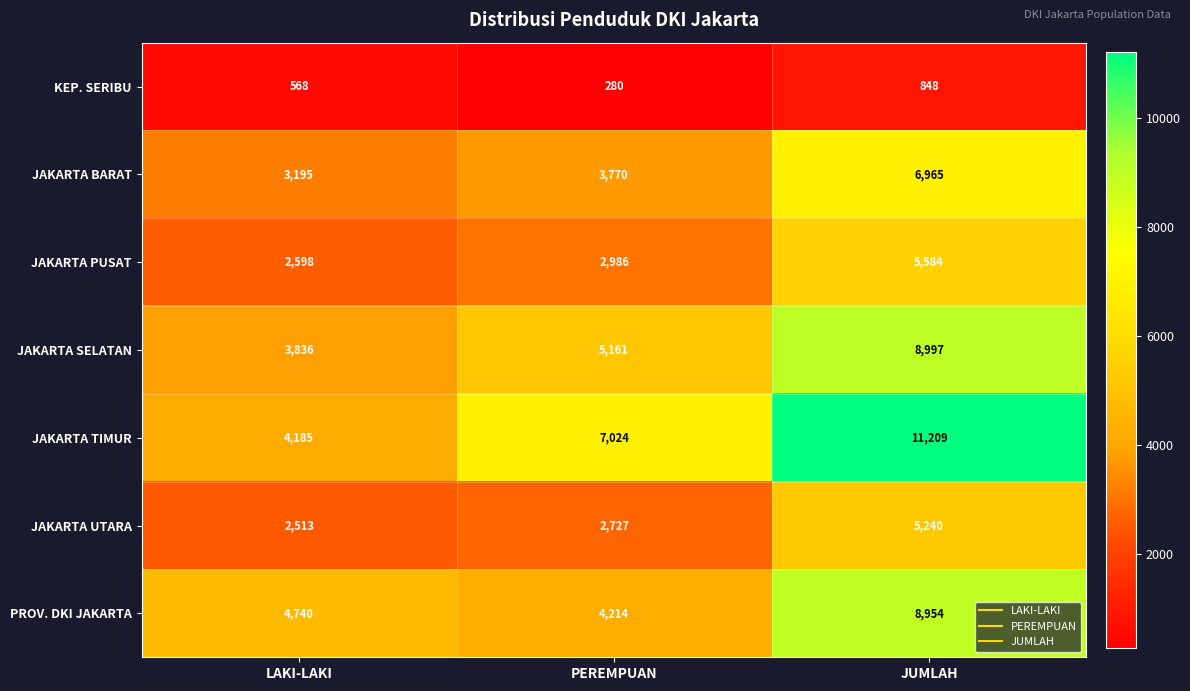

At which category is the sum across all series the highest?

JUMLAH